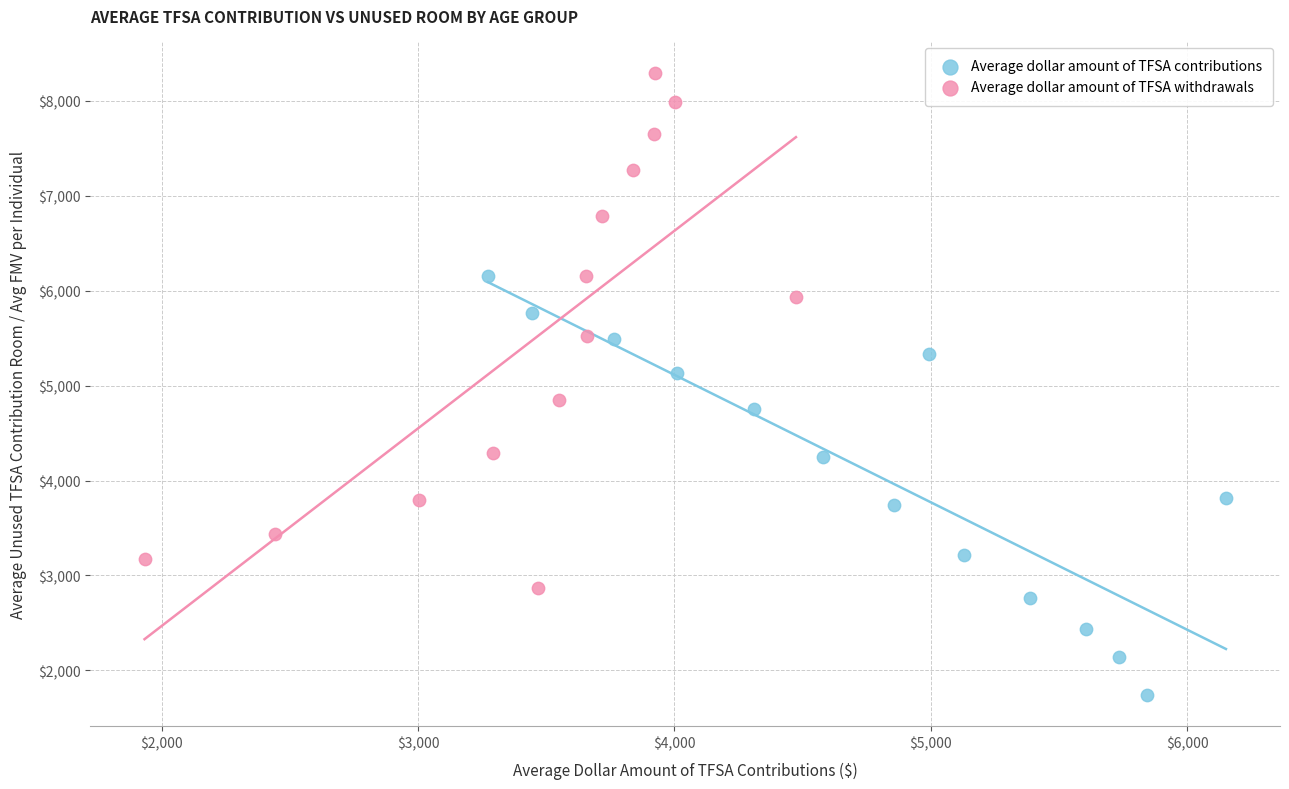

Which series has the widest spread of Y values?

Average dollar amount of TFSA withdrawals